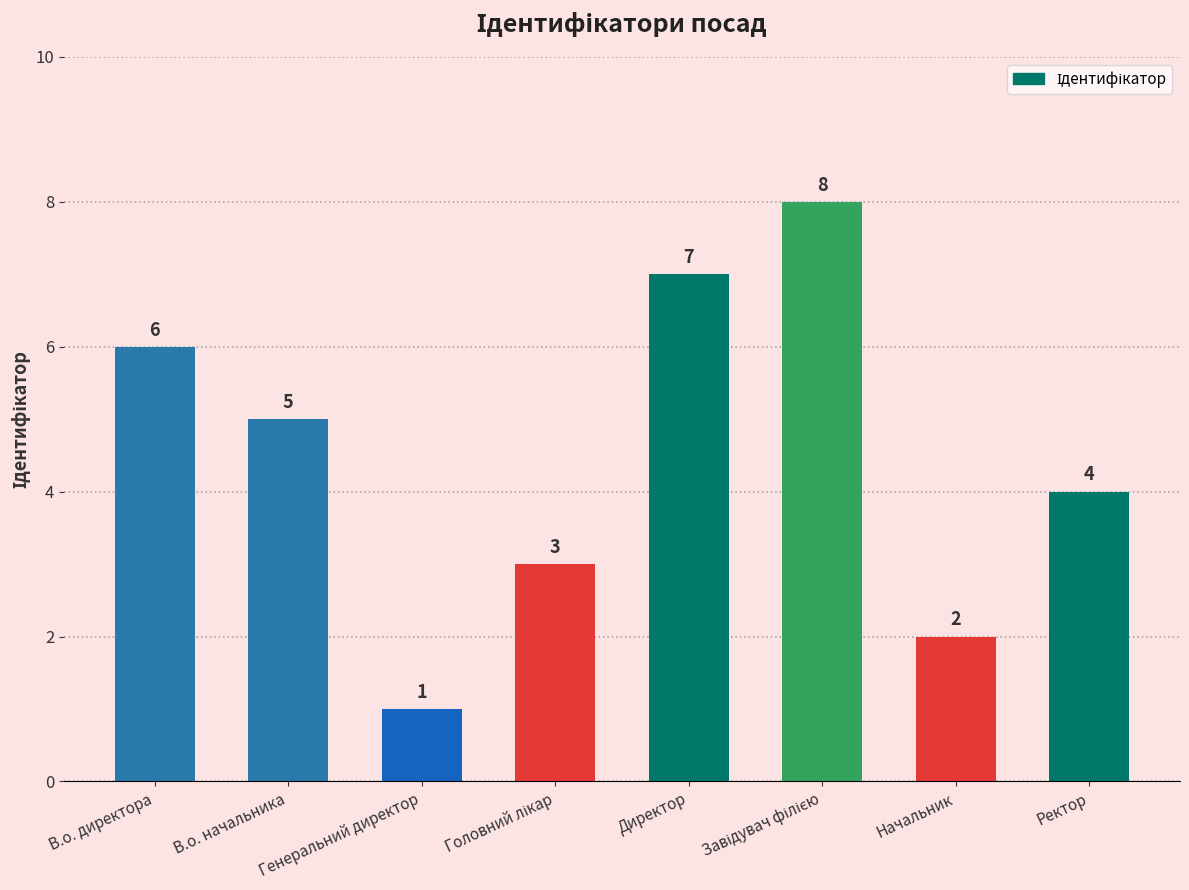

Which category has the lowest value across all series?

Генеральний директор